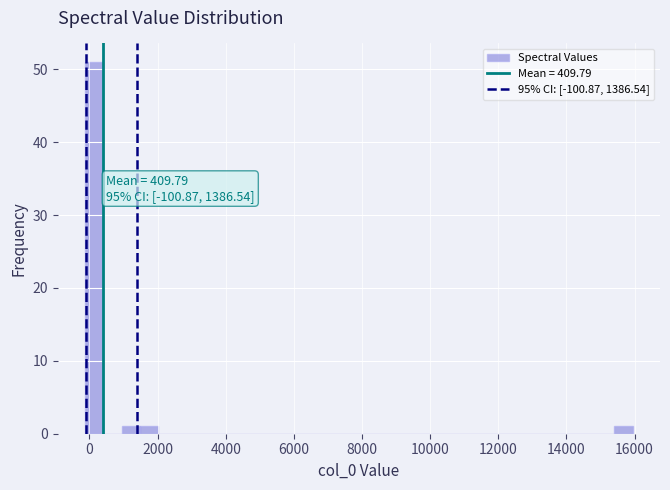

Read against the x-axis, roughly where is the centre of the tallest bar?

200